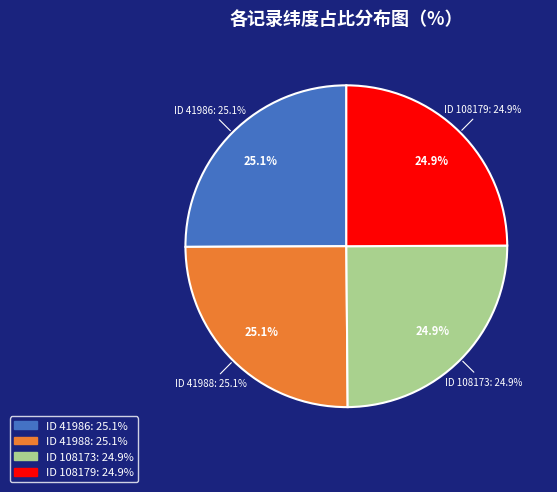

Combined, do 108179 and 41986 account for over 50%?

No